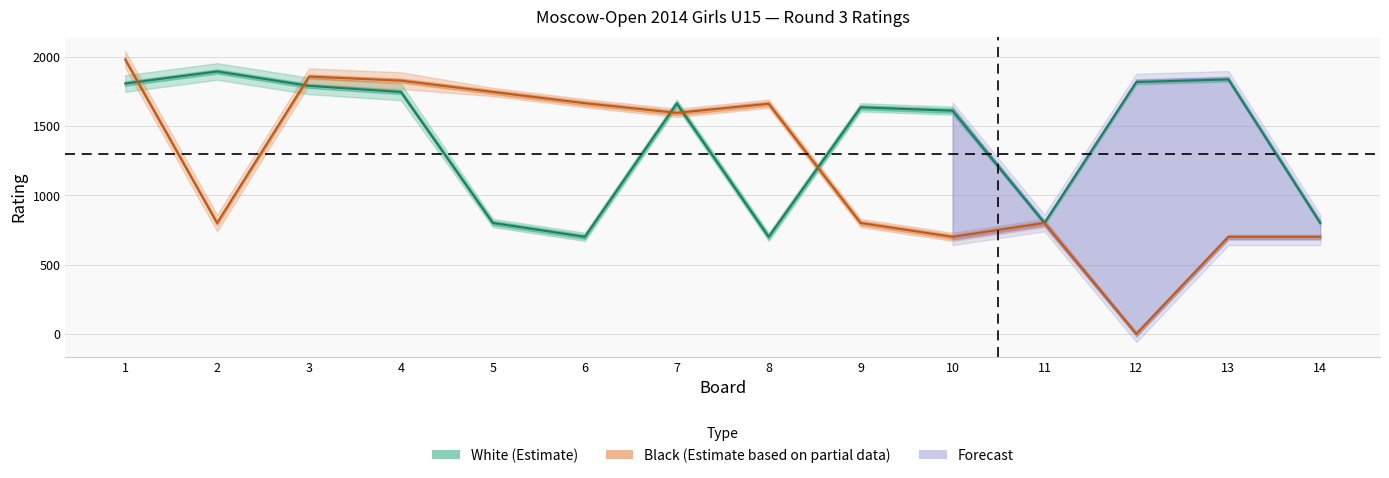

The value of White Rating at 4 is 3075. True or false?

False